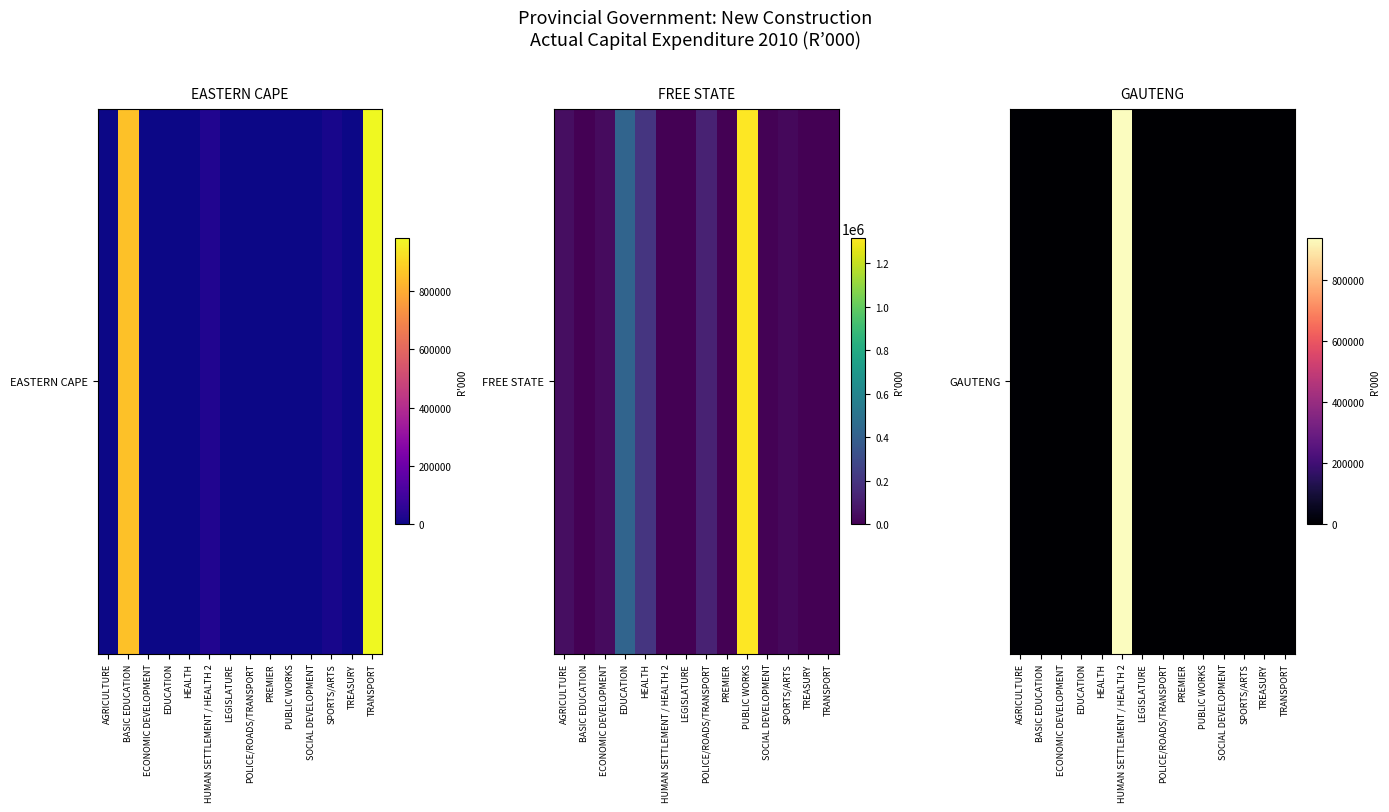

Which category has the highest value across all series?

HUMAN SETTLEMENT / HEALTH 2